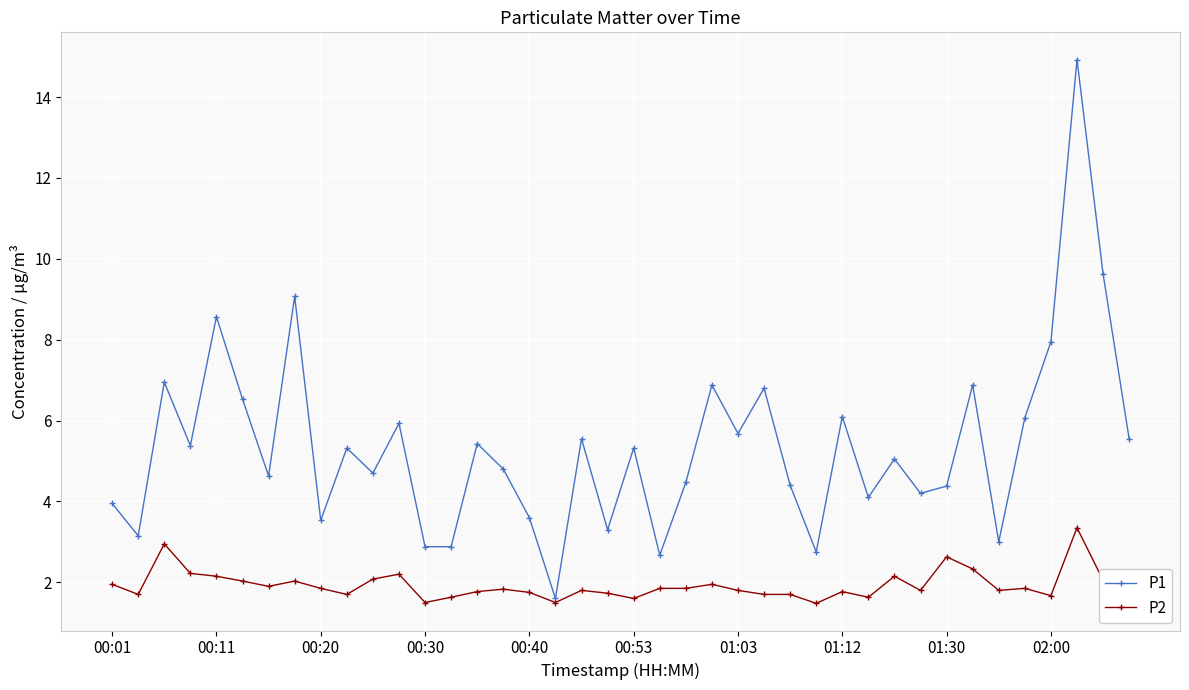

List the series in order of their peak value, lowest first.

P2, P1